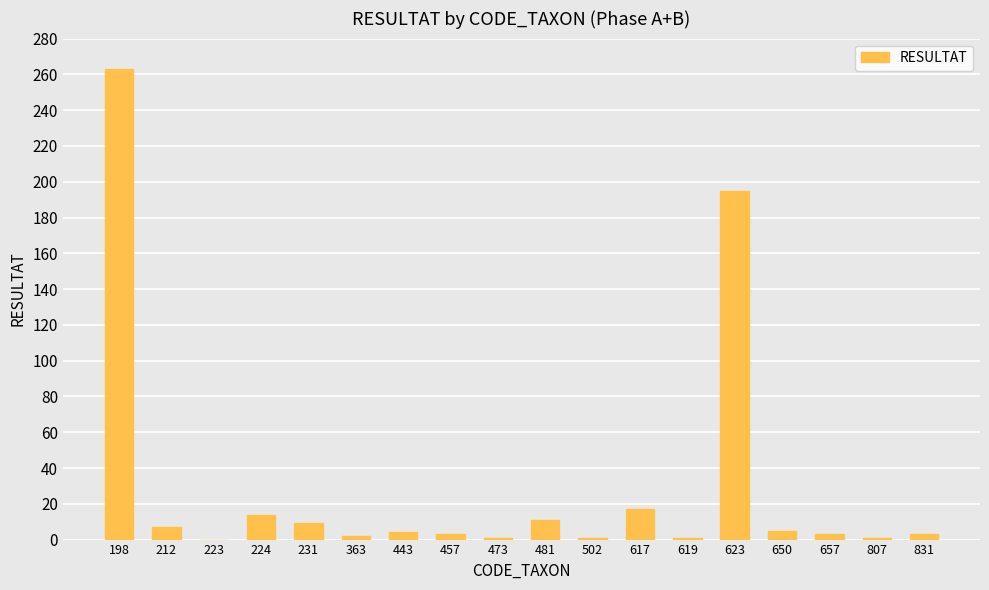

Where is the data nearest to the value 131?

623